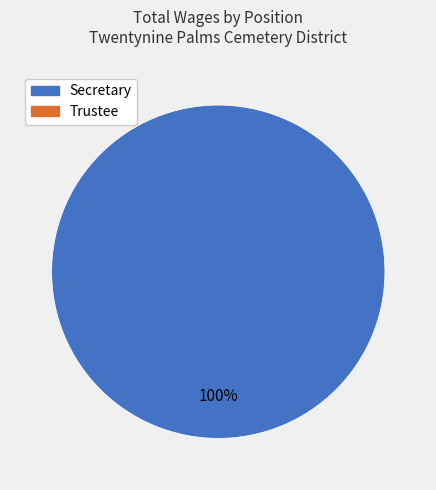

Is there any slice that represents more than half of the pie?

Yes